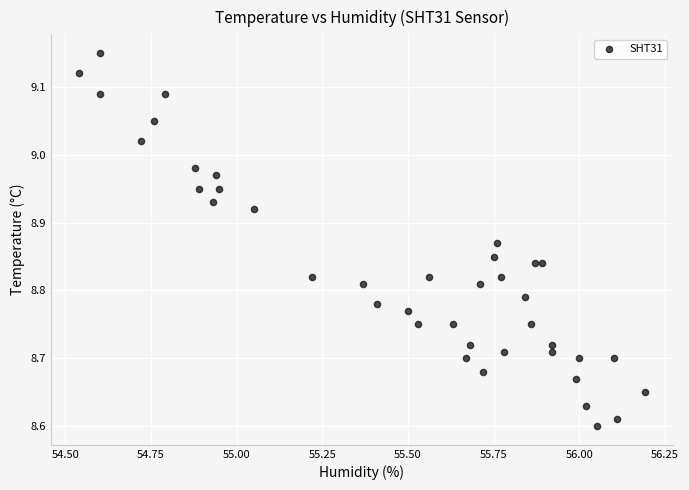

What is the range of X values (max minus min)?

1.6